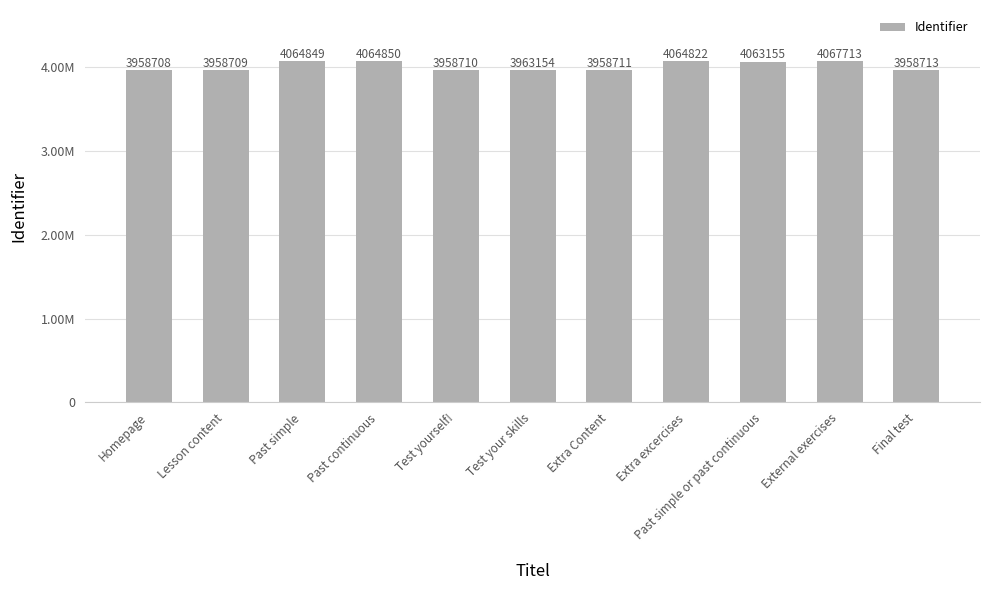

Are the bars horizontal?

No